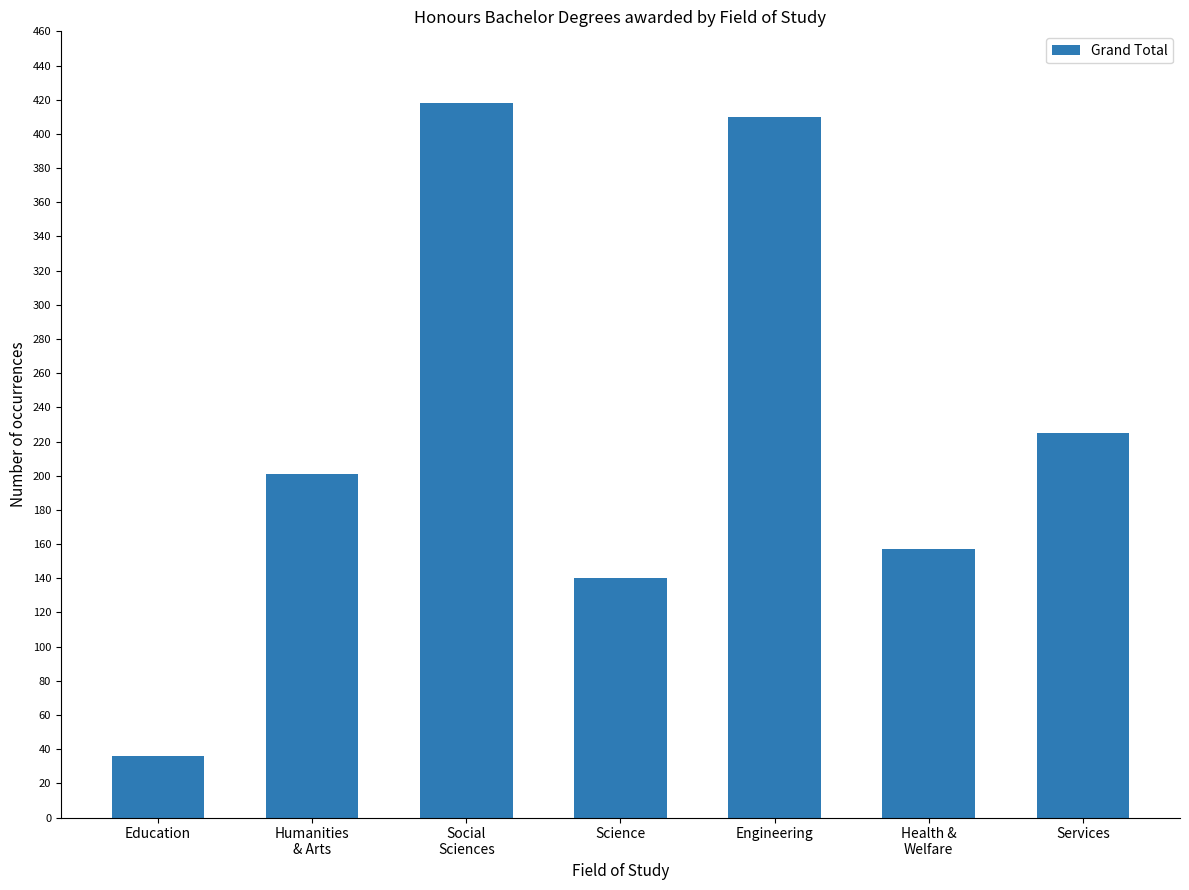

The chart shows a value of 140 at Science. True or false?

True